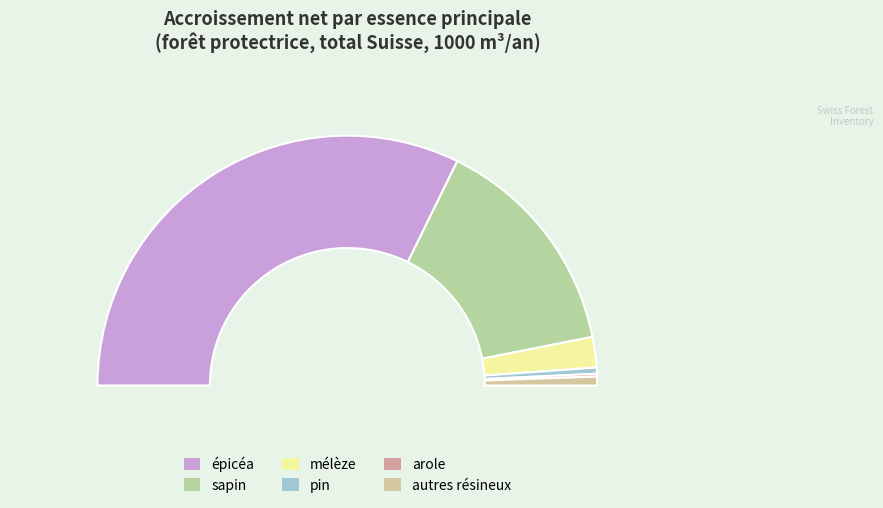

Approximately how many times larger is the value at mélèze compared to épicéa?

0.1